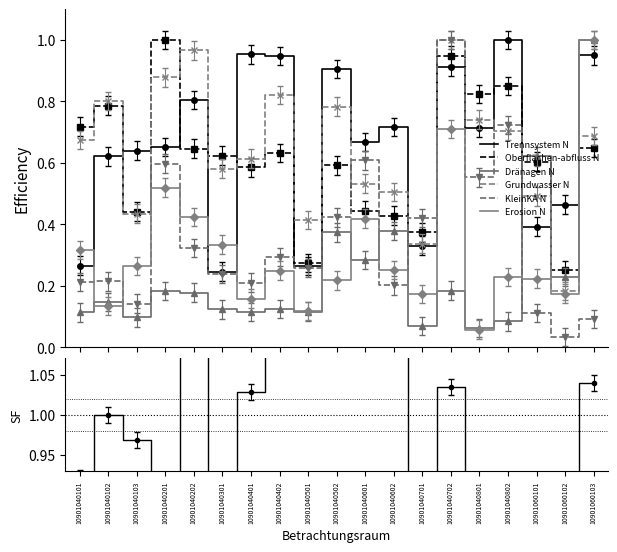

What are all the series names shown in the legend?

Trennsystem N, Oberflächen-abfluss N, Dränagen N, Grundwasser N, KleinKA N, Erosion N